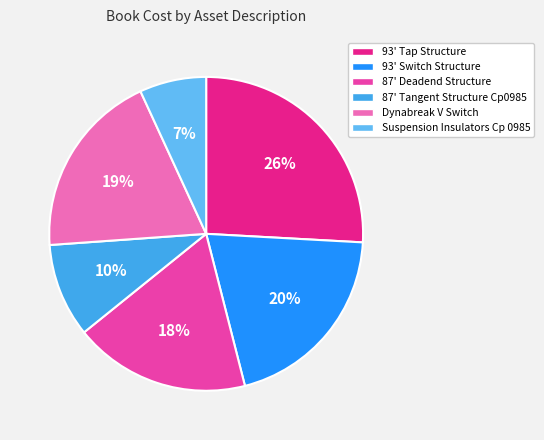

Does 93' Switch Structure account for over 50% of the chart?

No